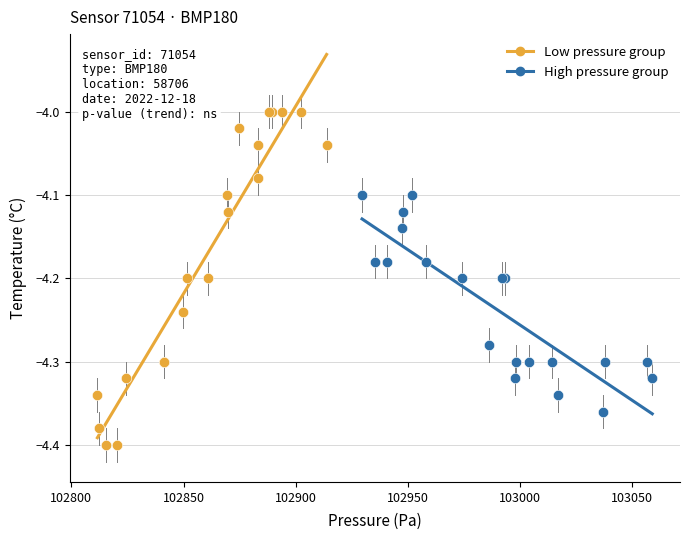

Which series has the widest spread of Y values?

Low pressure group